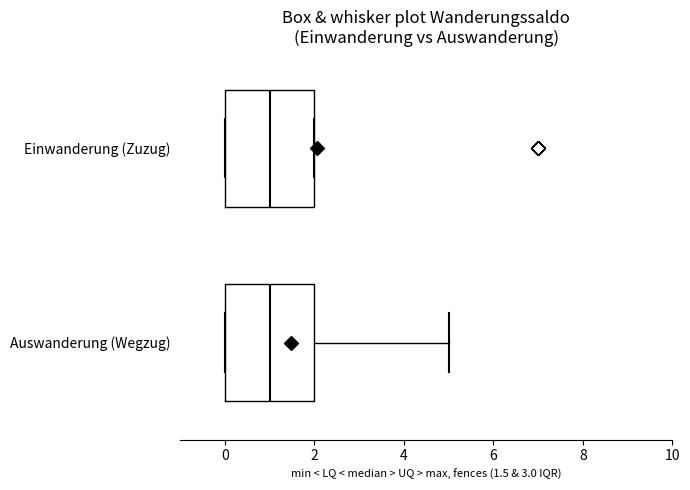

Where does the median line of the box for Einwanderung (Zuzug) sit on the x-axis? The values are not printed on the chart, so give them approximately, as read against the axis.

1